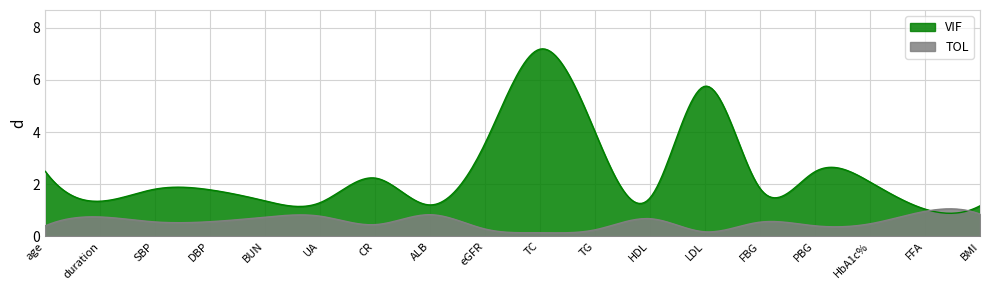

True or false: VIF has more than 1 interior local peaks.

True